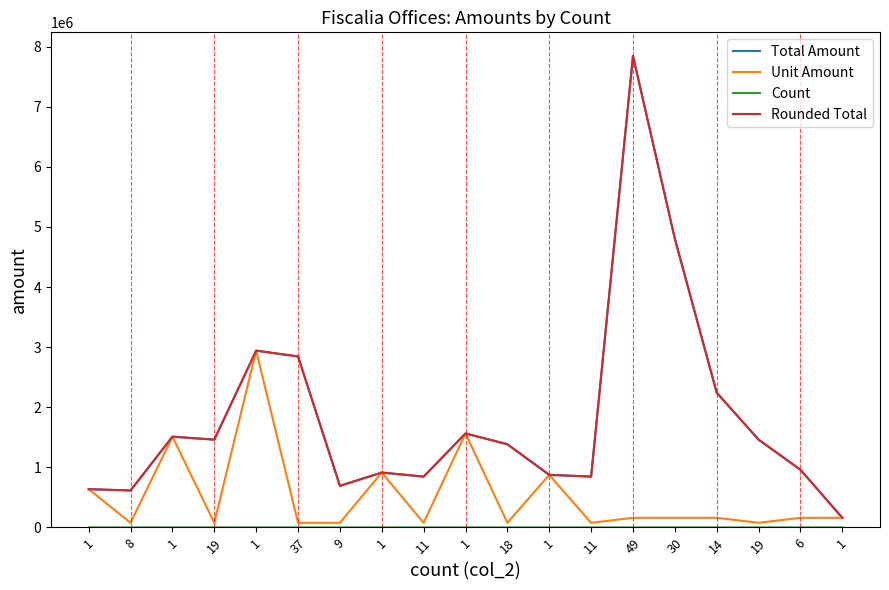

In Rounded Total, how many points are higher than both neighbors (excluding endpoints)?

5